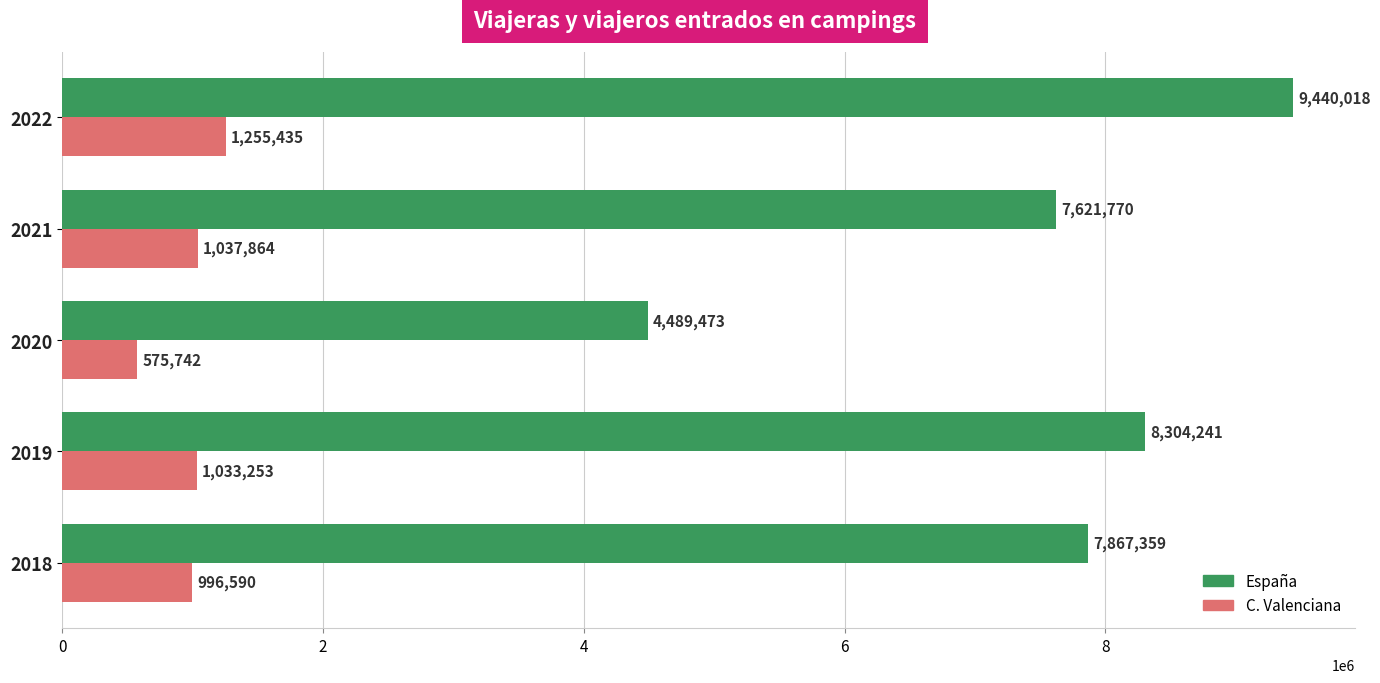

The España series shows 8304241 at 2019. True or false?

True